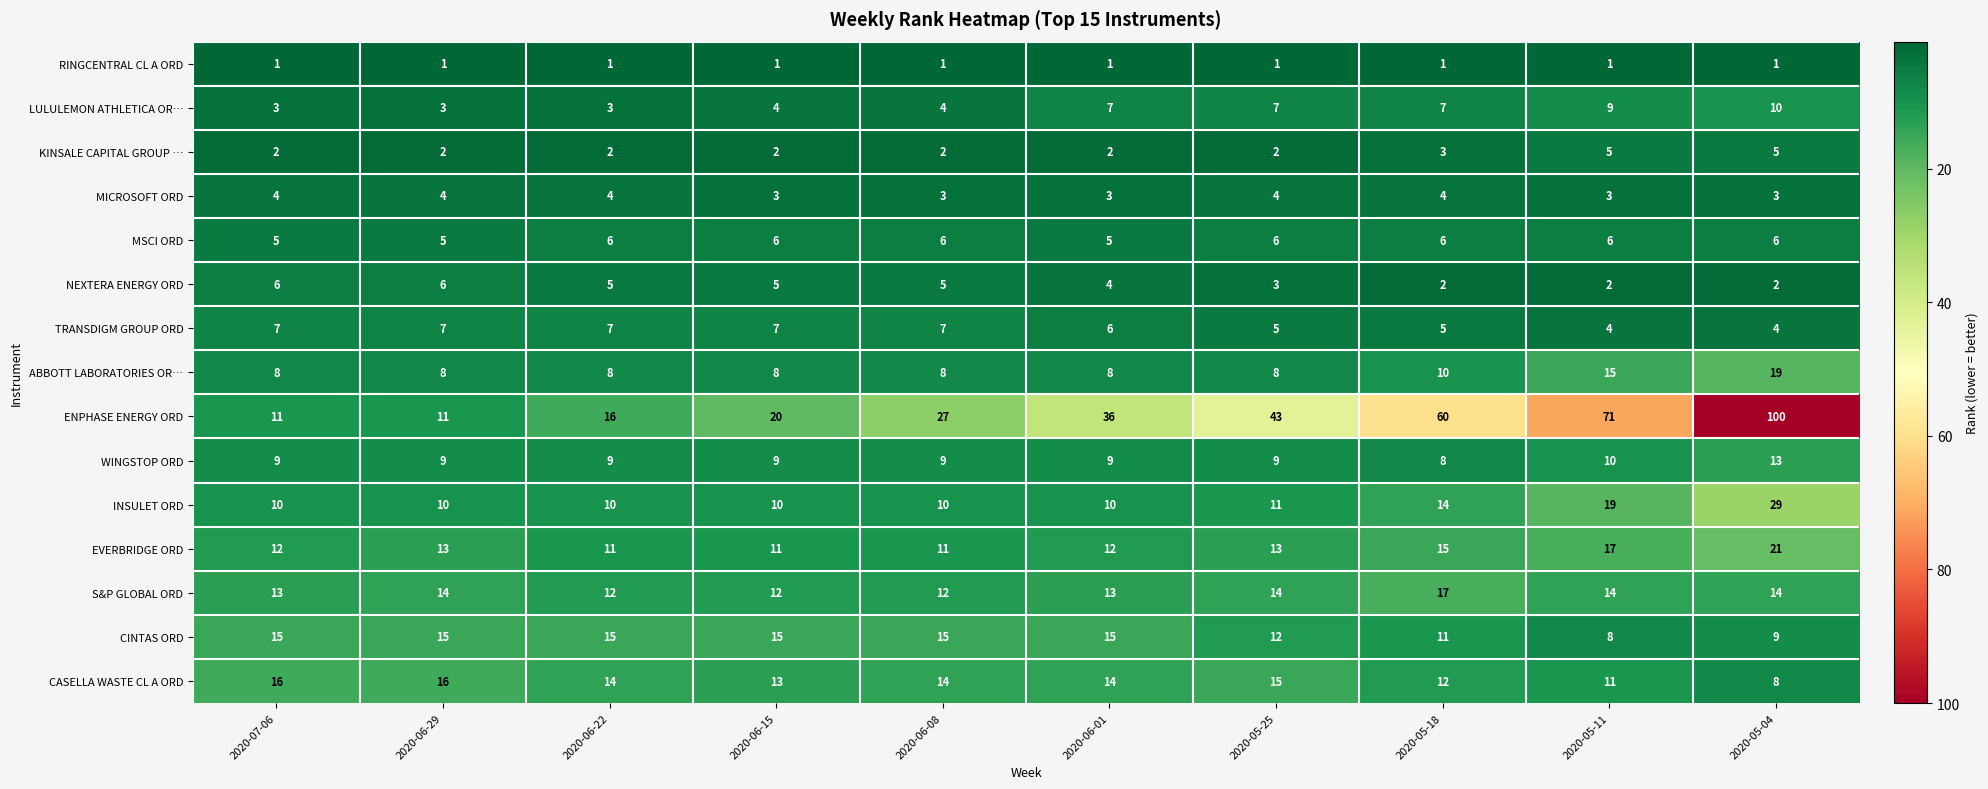

What is the sum of all INSULET ORD values?

133